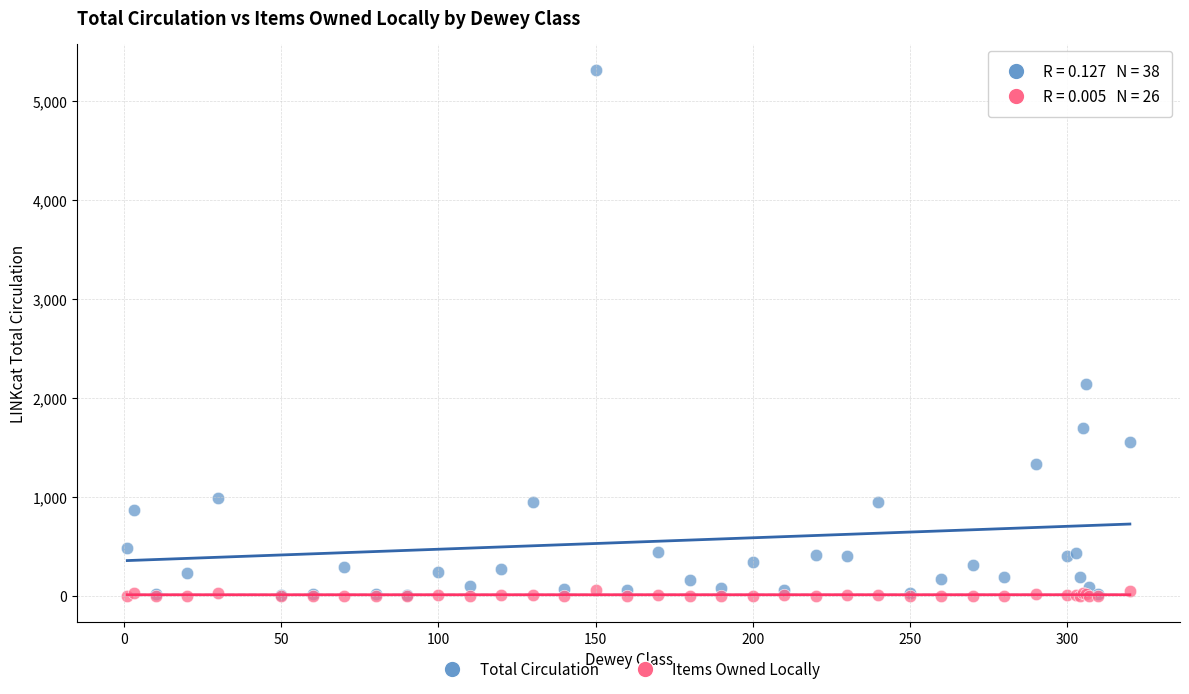

Which series reaches the maximum Y coordinate?

Total Circulation